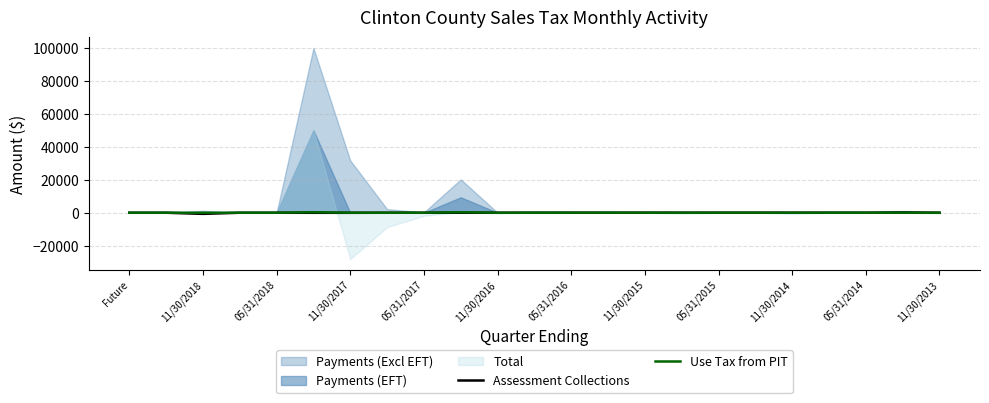

How many lines are shown in the chart?

2